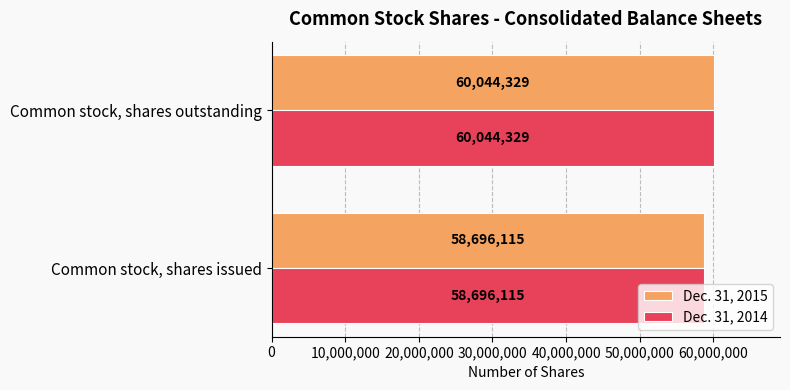

The Dec. 31, 2014 series shows 76394519 at Common stock, shares issued. True or false?

False